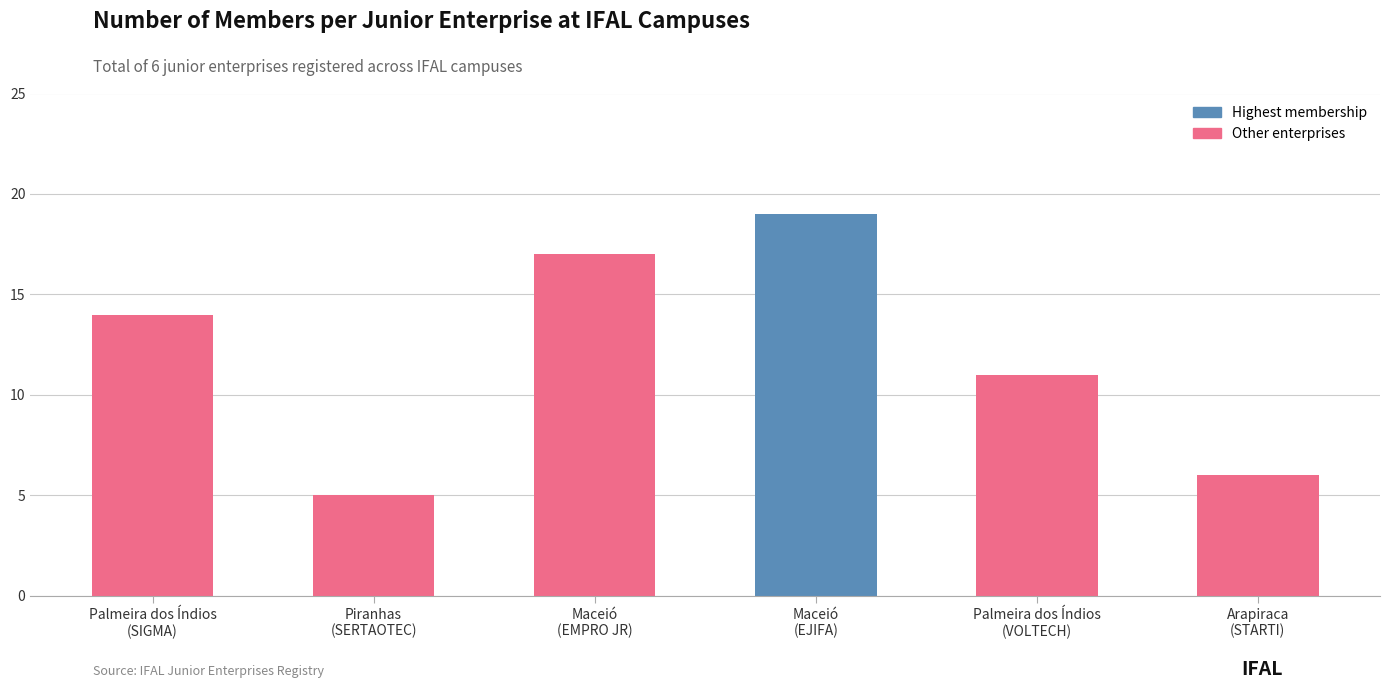

The value at Palmeira dos Índios
(VOLTECH) is 11. True or false?

True